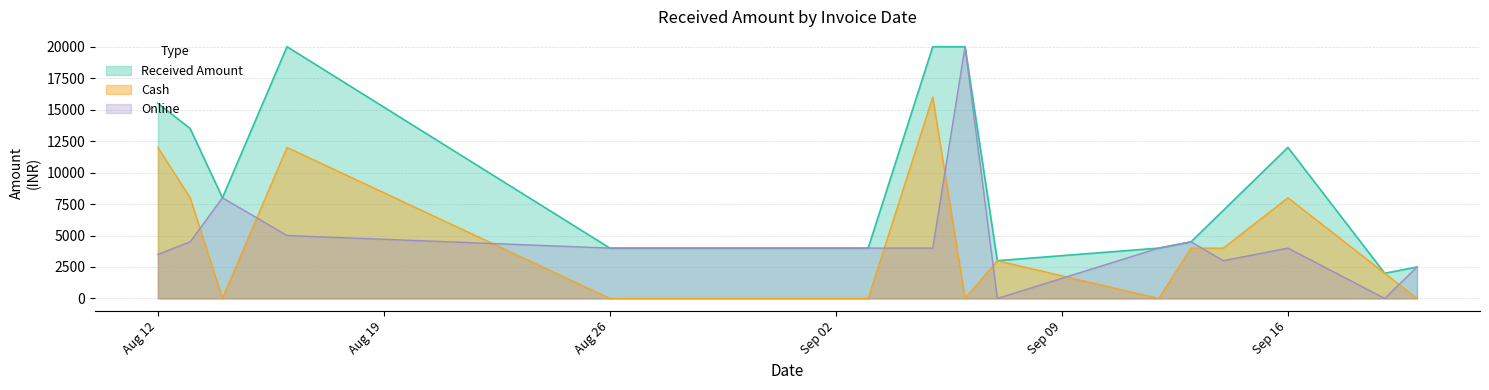

Which category has the lowest value across all series?

14-08-2024